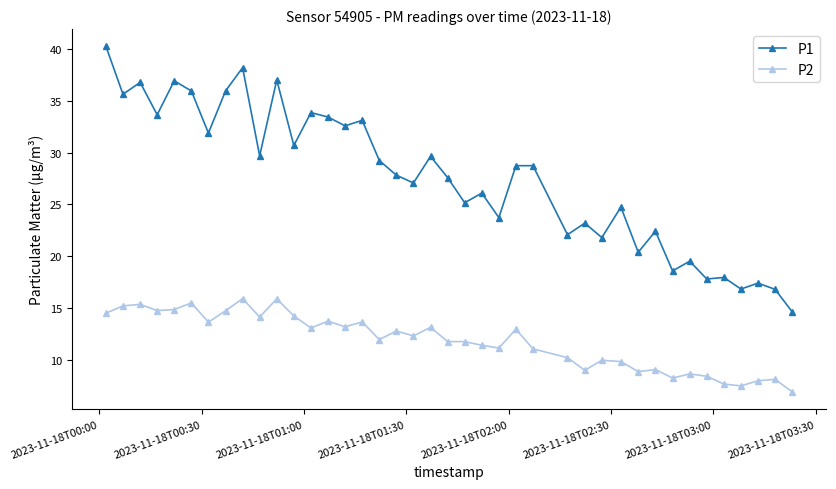

How many lines are shown in the chart?

2